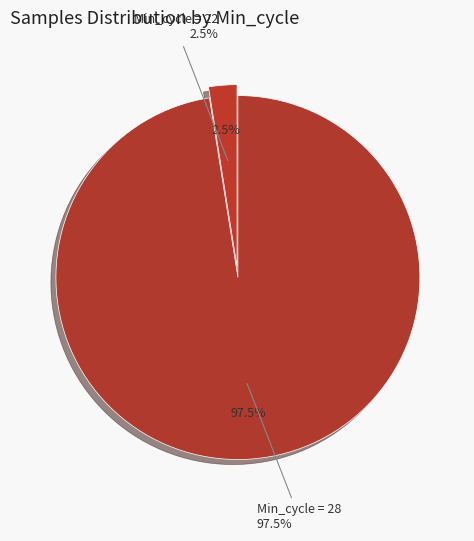

To the nearest percent, what is the average slice percentage?

50%